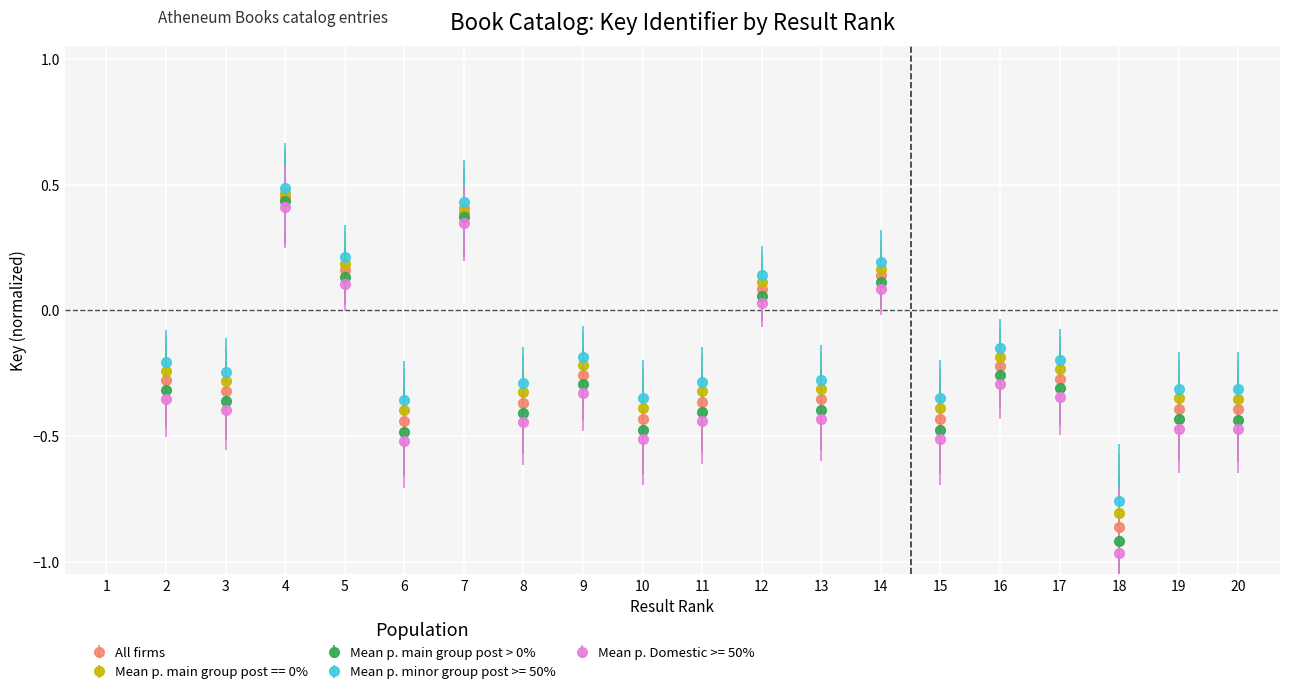

What is the value of the Mean p. main group post == 0% point at the 4th from the left?

0.5